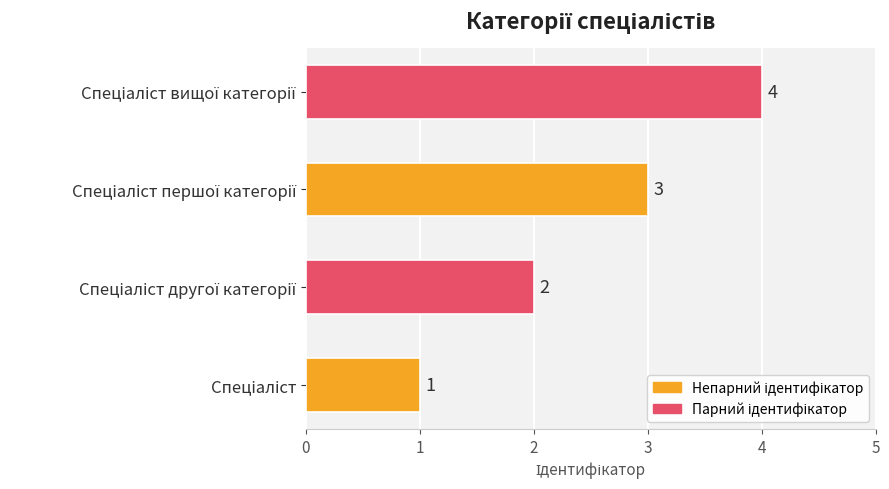

What is the sum of all values?

10